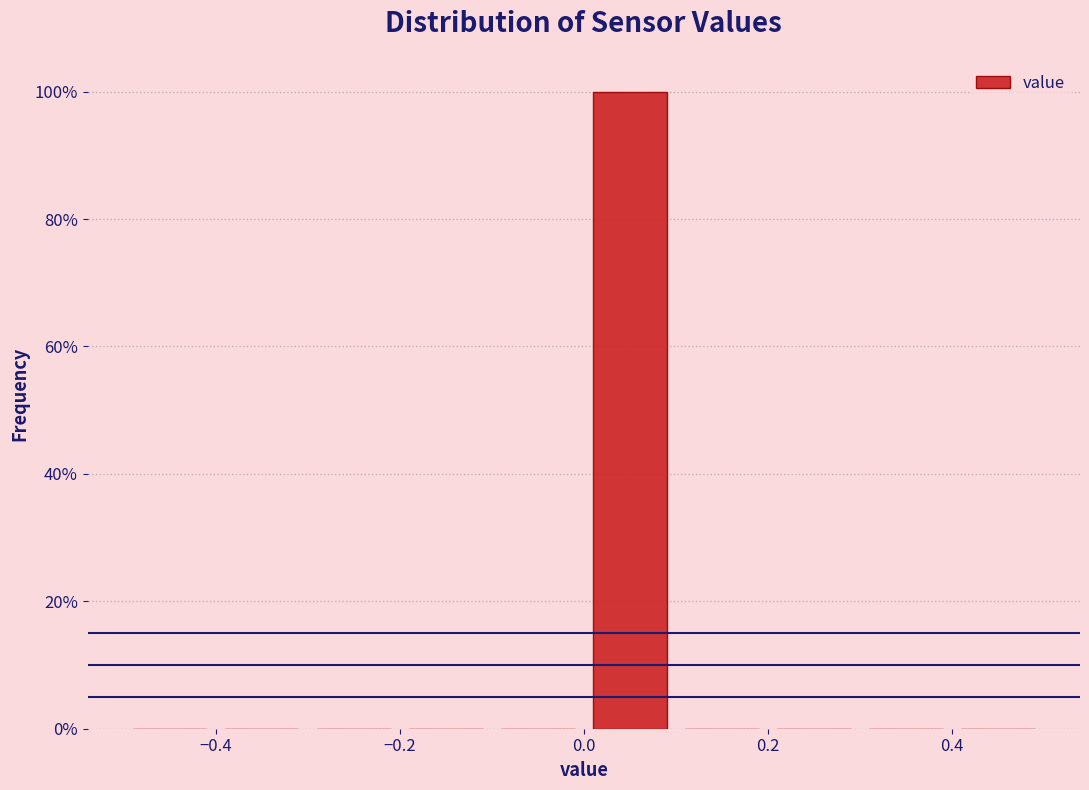

What is the height of the bar covering 0.0 to 0.1 on the x-axis? The values are not printed on the chart, so give them approximately, as read against the axis.

100